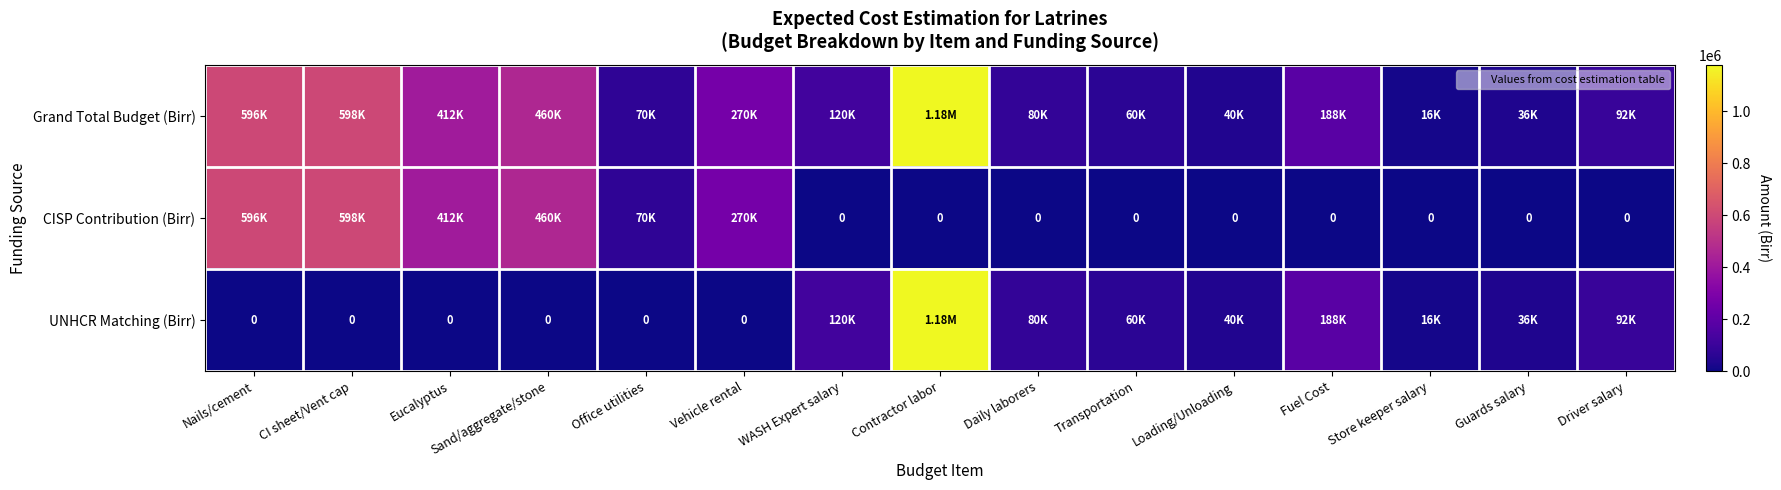

Where does the UNHCR Matching (Birr) series first go above 36000?

WASH Expert salary